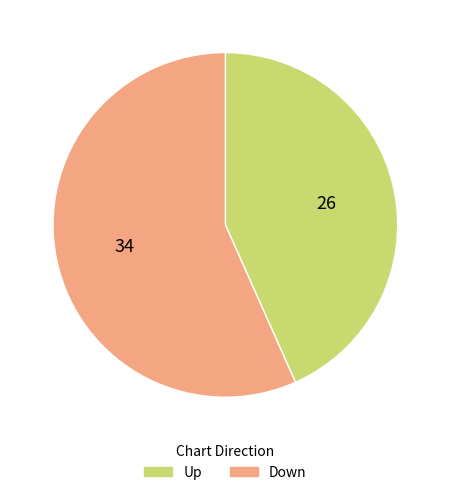

How many slices are in this pie chart?

2